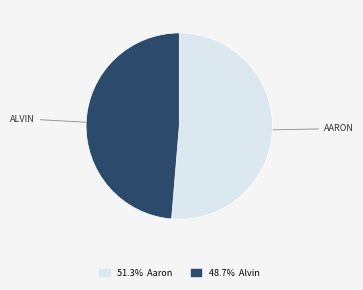

Is there any slice that represents more than half of the pie?

Yes